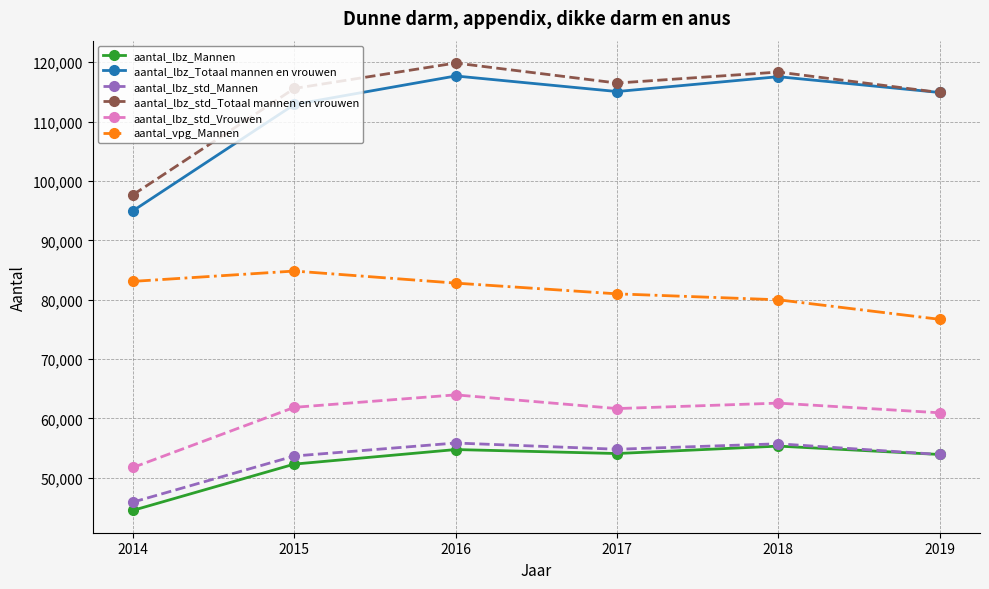

At which category is the sum across all series the highest?

2016